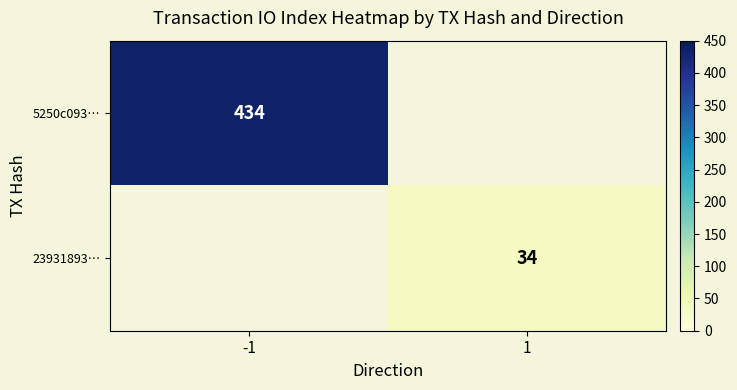

True or false: 5250c093… has a value of 95.4 at -1.

False